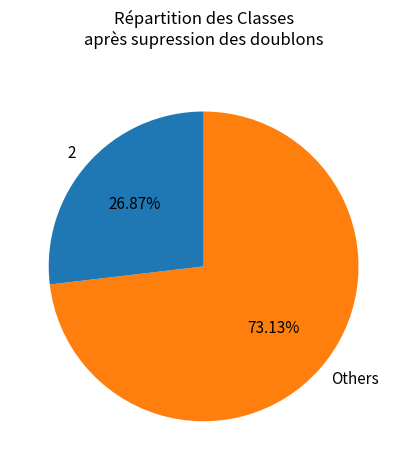

What is the ratio of the value at 2 to the value at Others?

0.4